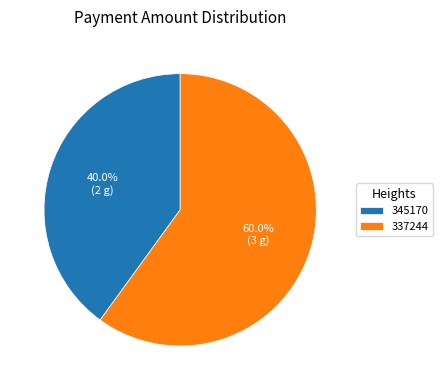

Does 337244 account for over 50% of the chart?

Yes